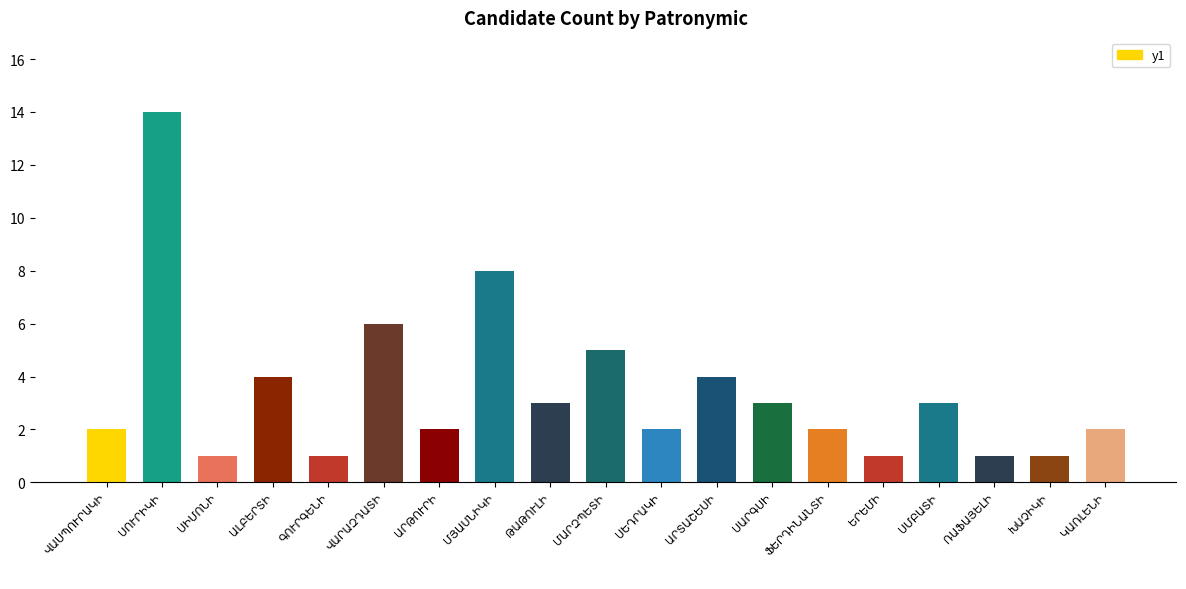

Does the chart contain any negative values?

No